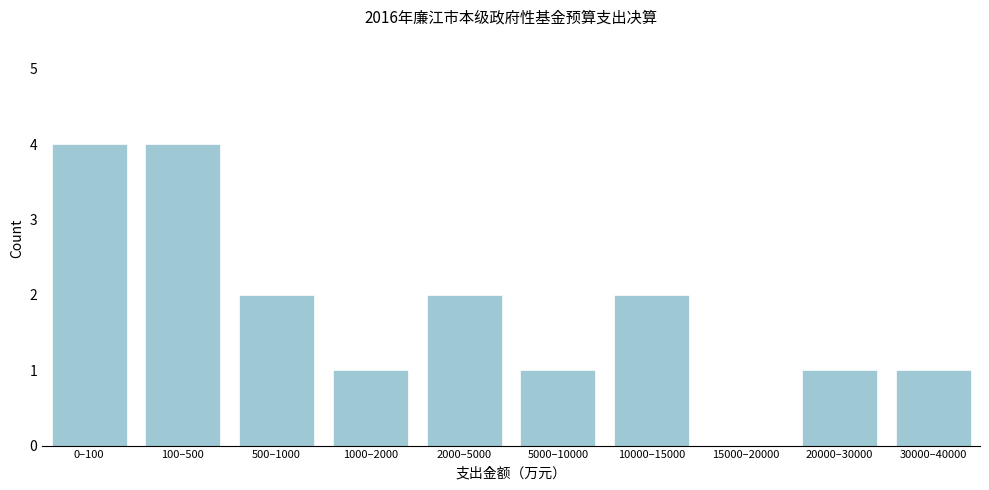

Reading right to left, extract all data points from this chart.

30000–40000=1	20000–30000=1	15000–20000=0	10000–15000=2	5000–10000=1	2000–5000=2	1000–2000=1	500–1000=2	100–500=4	0–100=4